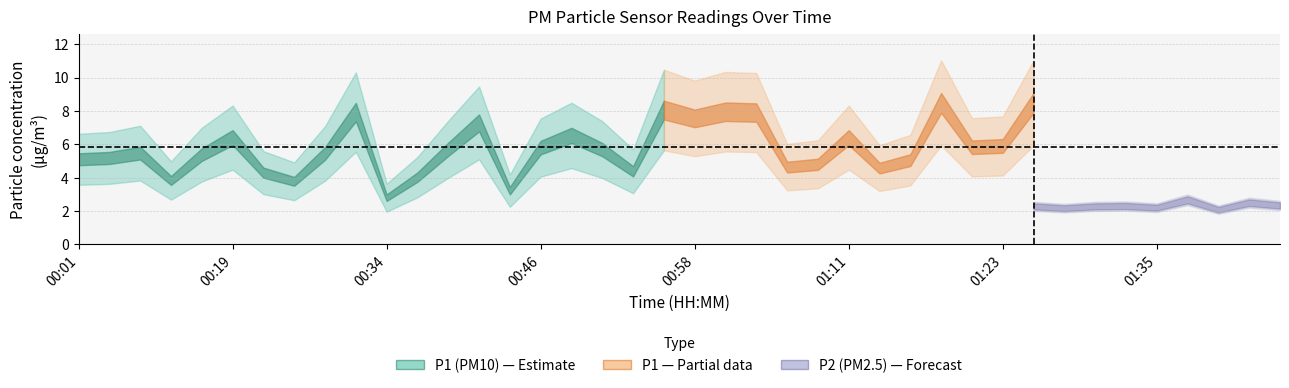

What is the difference between the second highest and second lowest values in the P1 series?

5.4